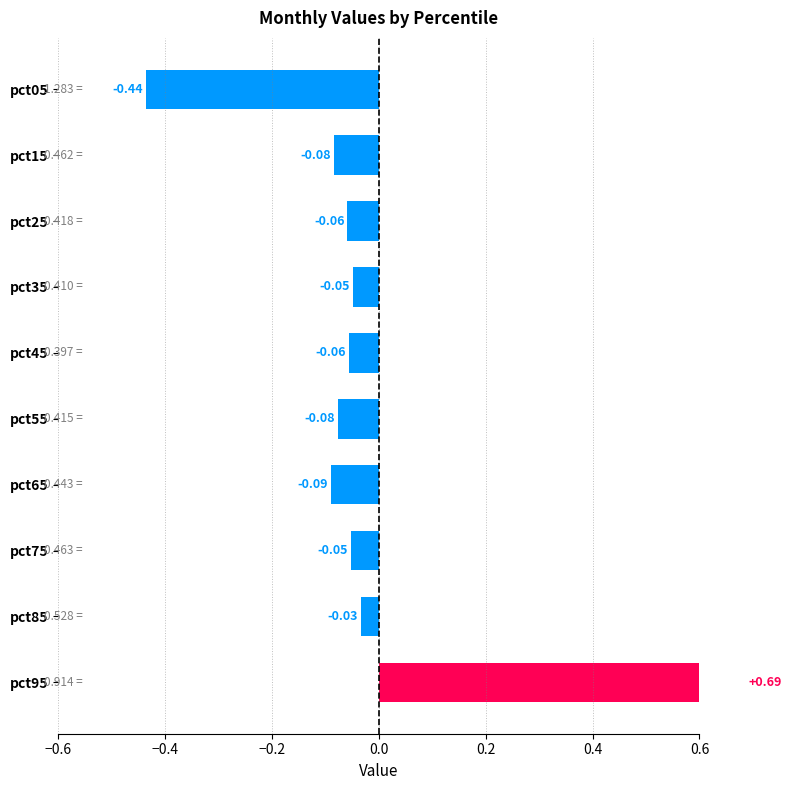

Count the number of values greater than 0.

1